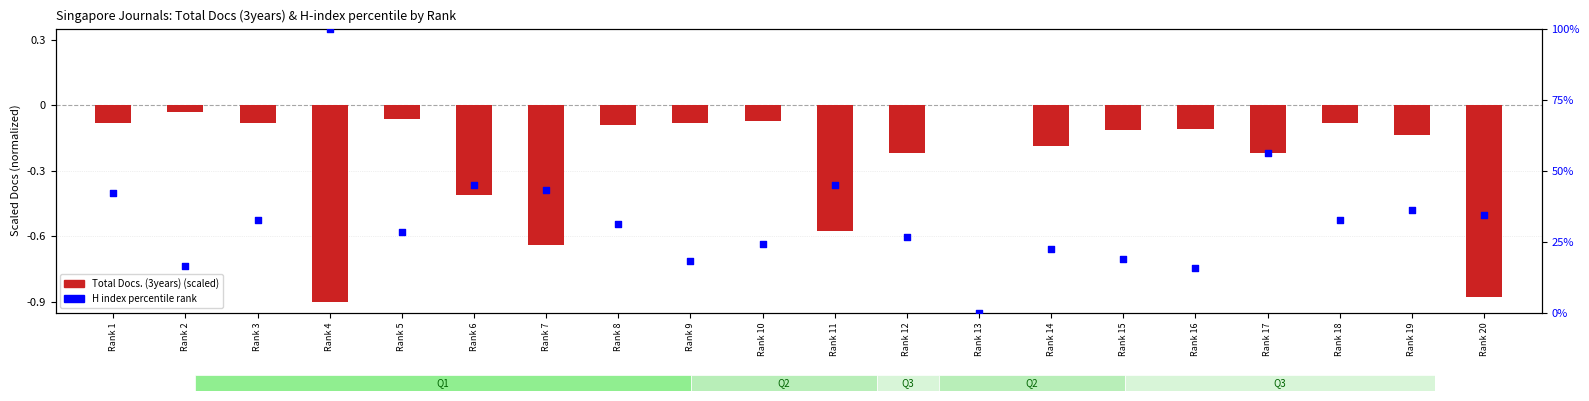

What is the total value across all series at Rank 7?

42.5